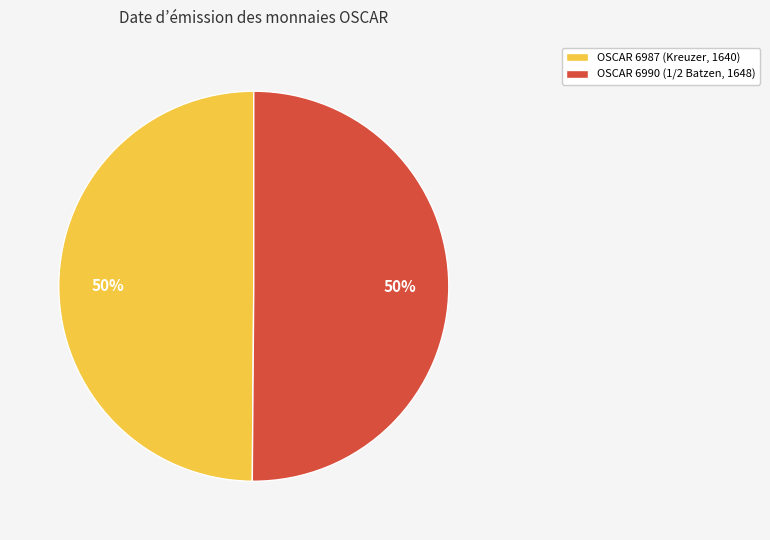

Is the sum of OSCAR 6990 (1/2 Batzen, 1648) and OSCAR 6987 (Kreuzer, 1640) greater than half?

Yes